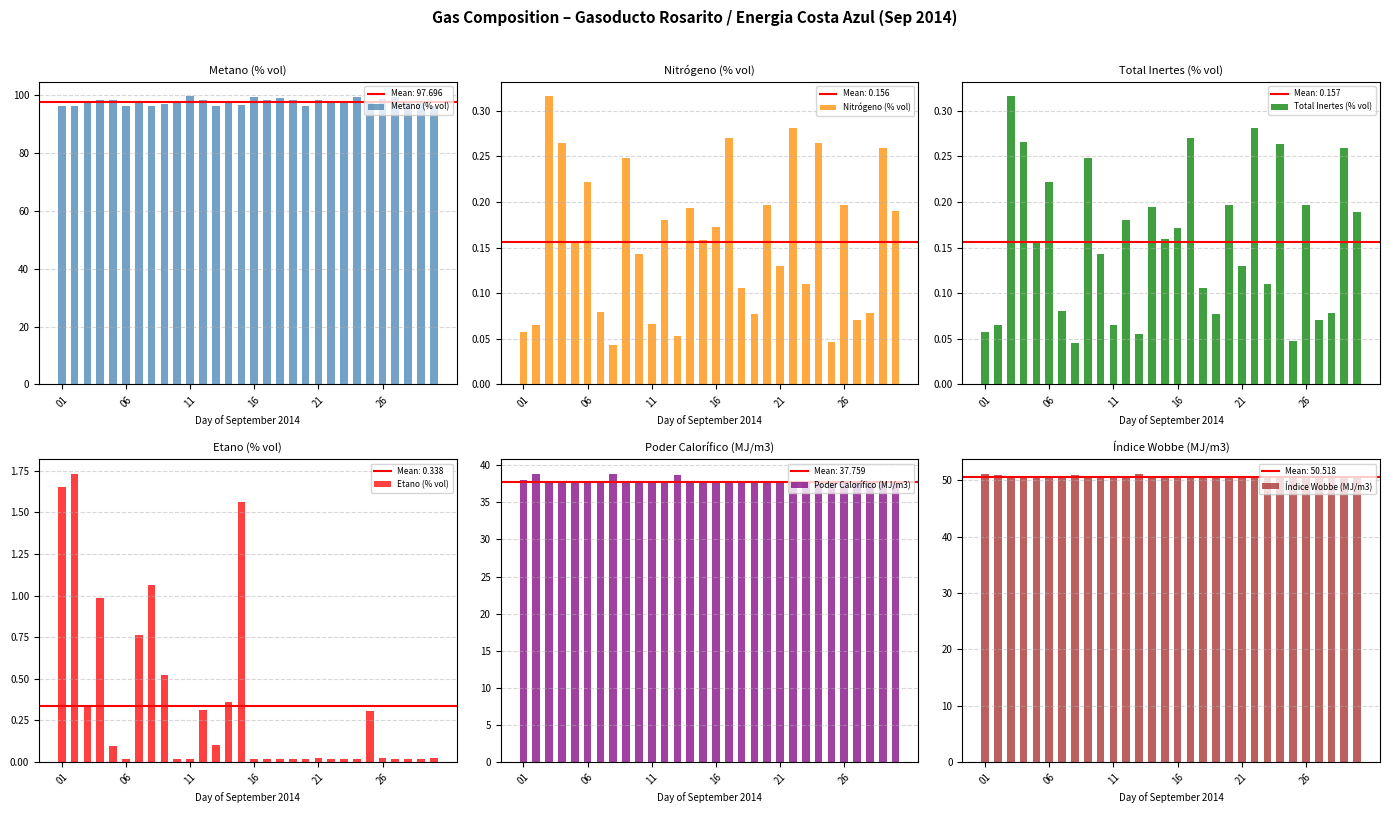

What is the average value of the Metano (% vol) series?

97.7